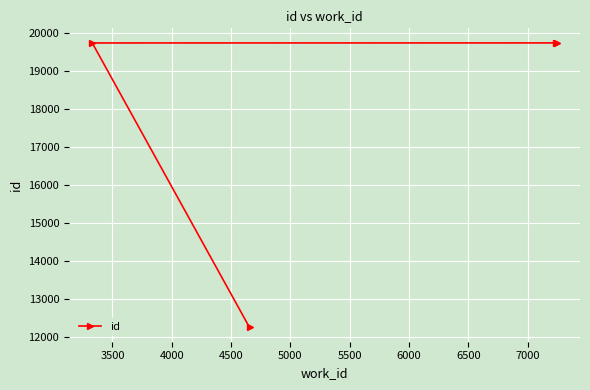

What is the difference between the maximum and minimum values?

7501